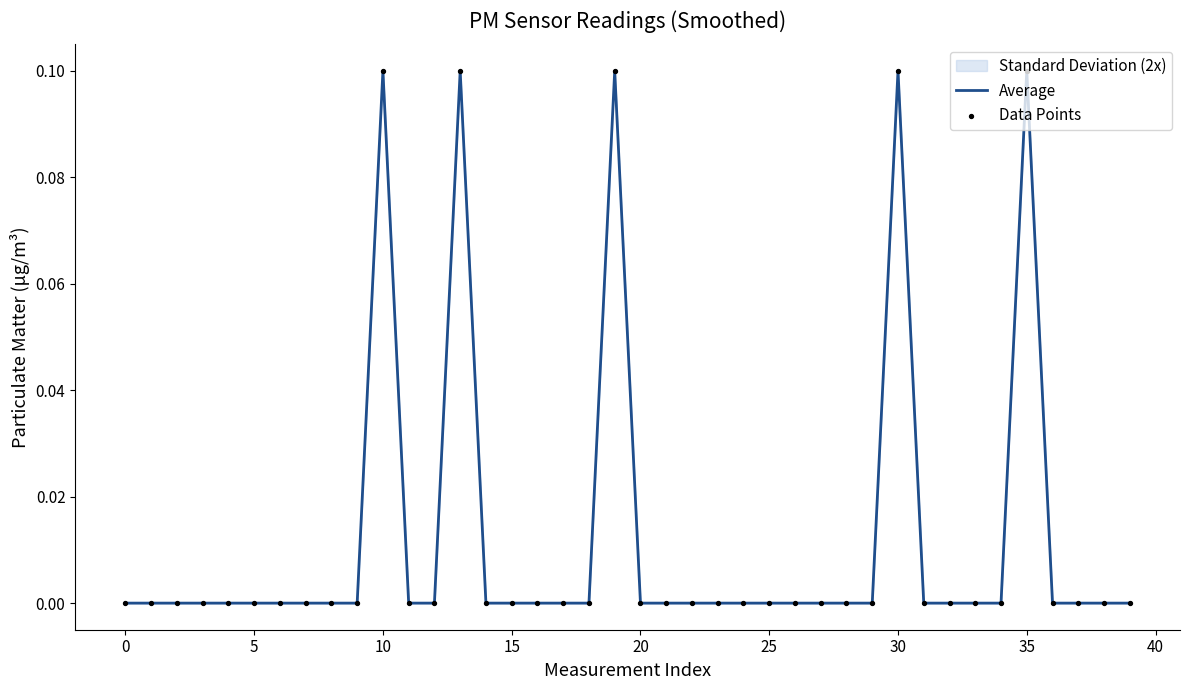

The value at 20 is 0.0. True or false?

True